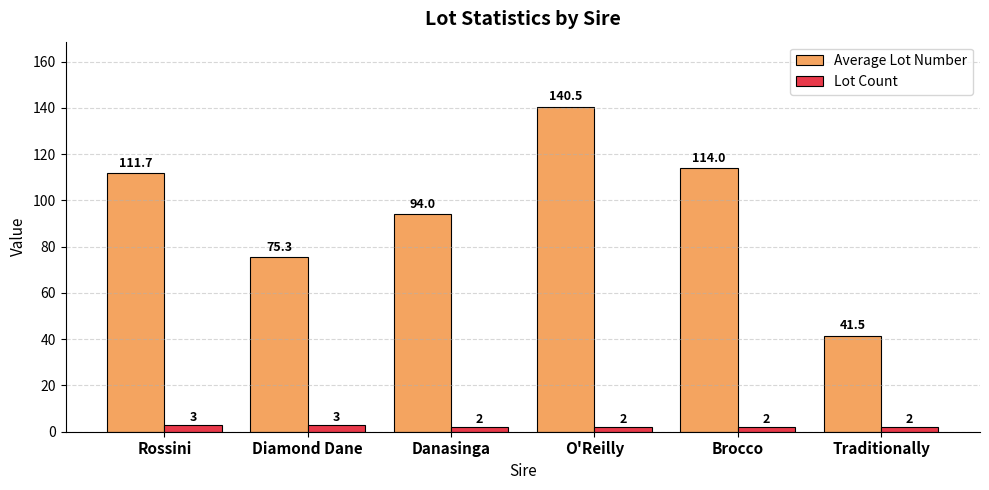

Which series has the largest range (max minus min)?

Average Lot Number